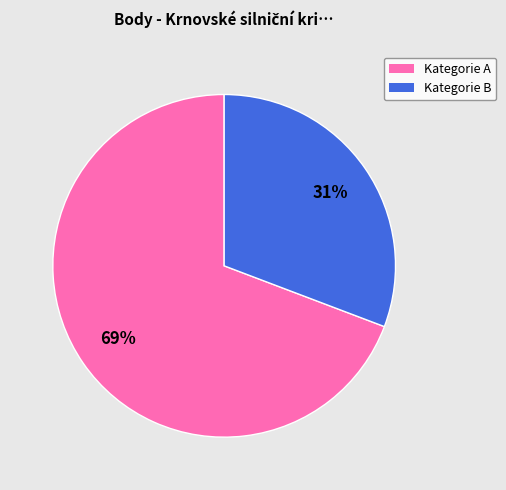

To the nearest percent, what is the difference between the largest and smallest slice percentages?

38%